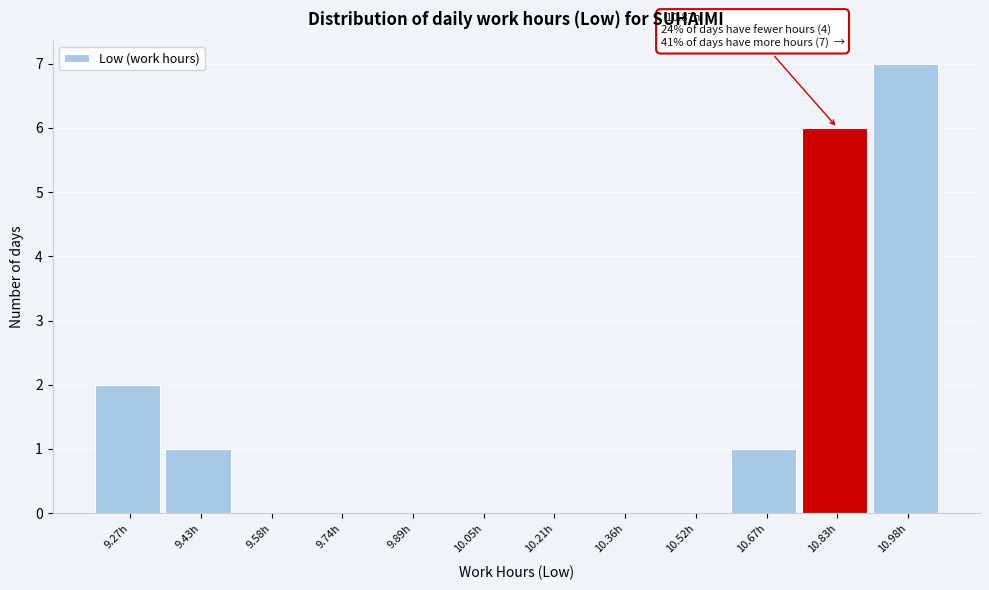

Reading left to right, list all the values displayed in this chart.

9.27h=2	9.43h=1	9.58h=0	9.74h=0	9.89h=0	10.05h=0	10.21h=0	10.36h=0	10.52h=0	10.67h=1	10.83h=6	10.98h=7